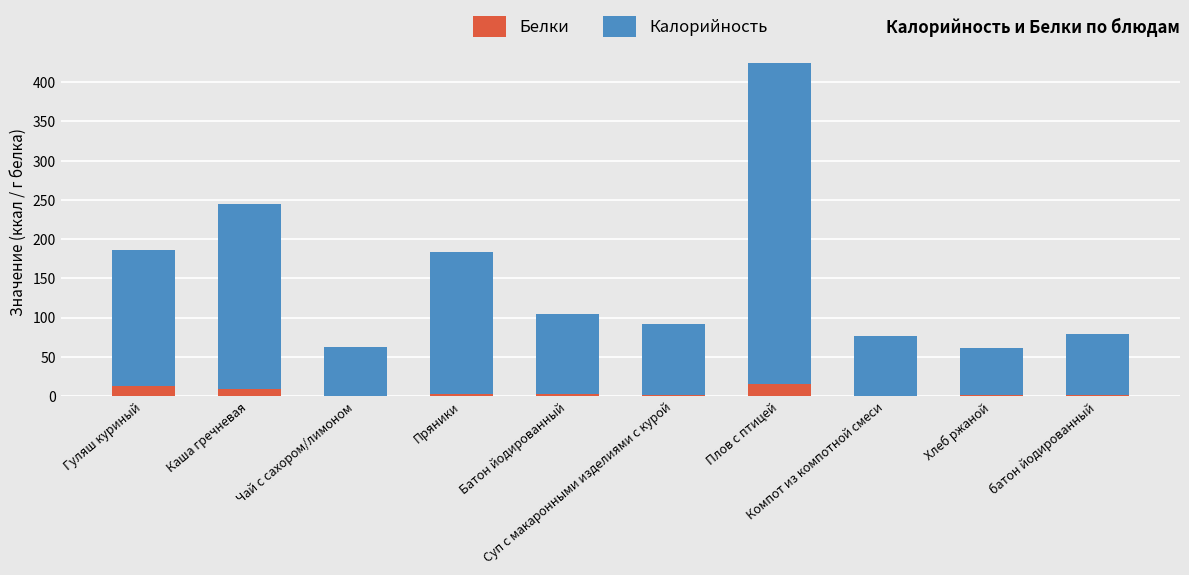

What is the sum of all Белки values?

47.6